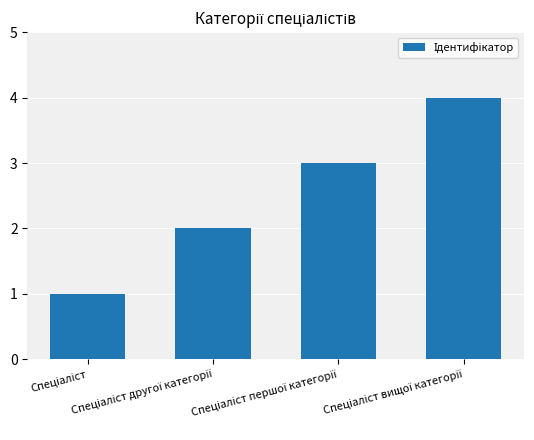

What is the maximum value shown in the chart?

4